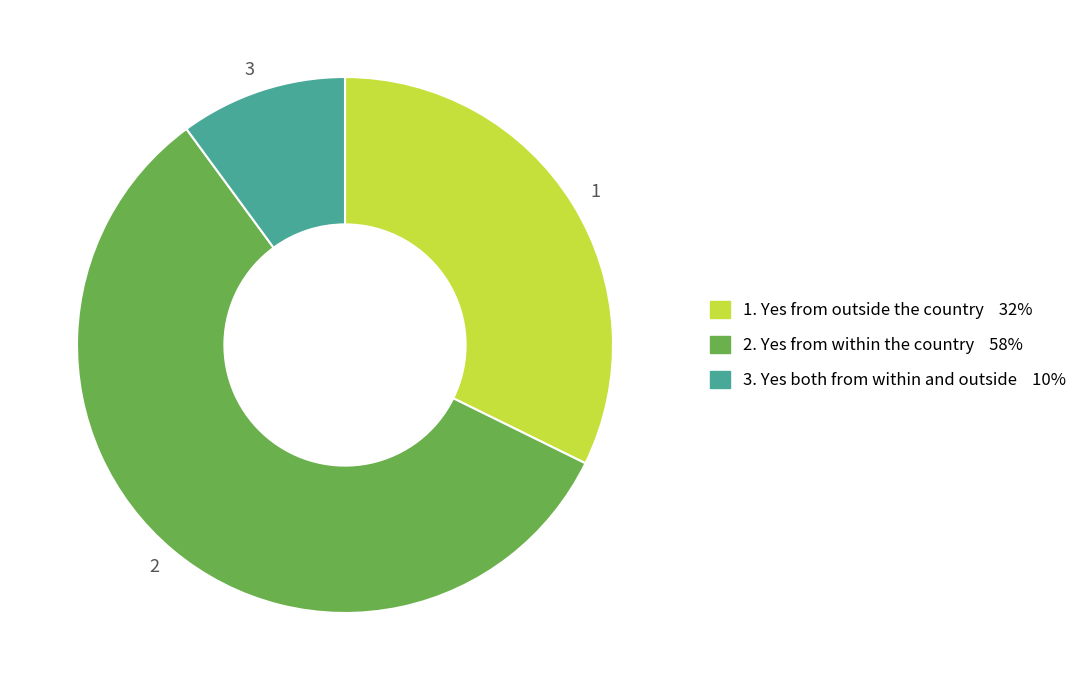

Do 1 and 3 together represent more than half of the pie?

No